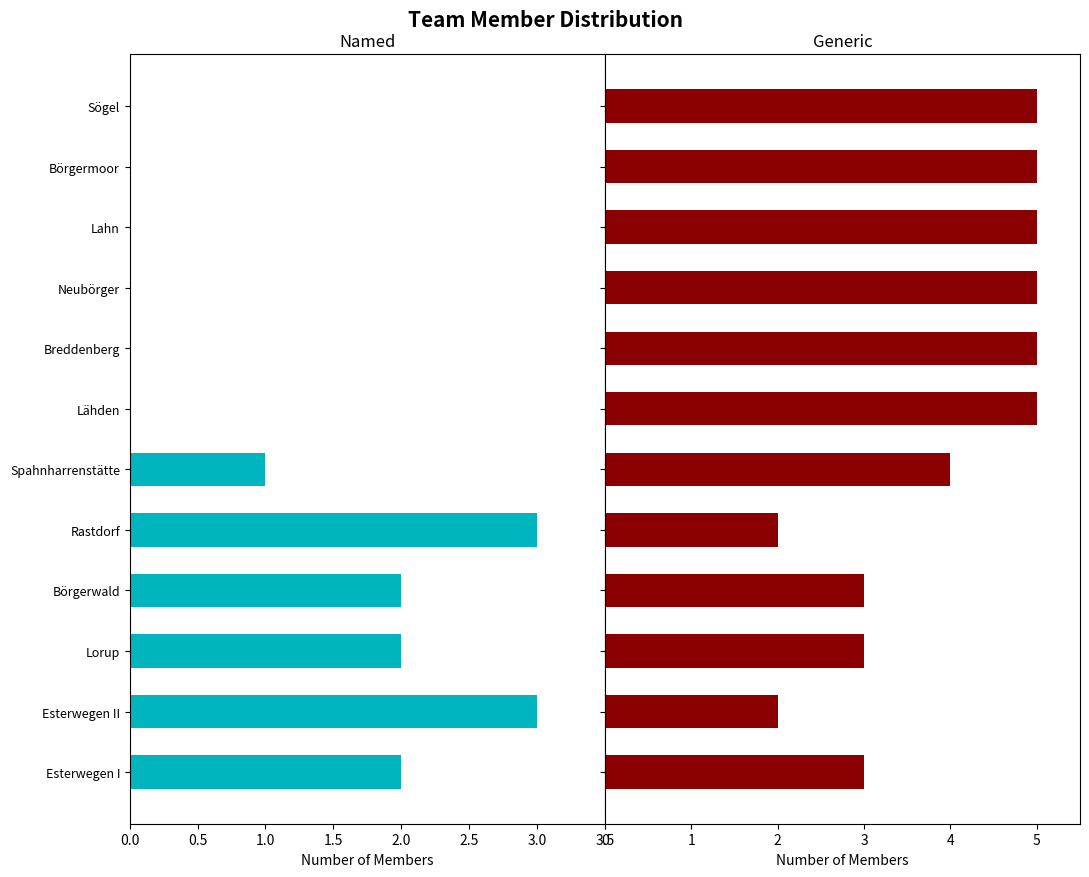

How many series are shown in this chart?

2